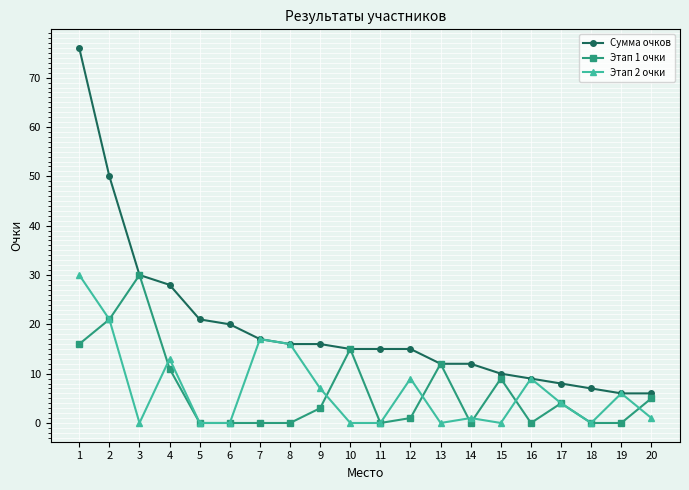

What is the value of the Сумма очков point at the 13th from the left?

12